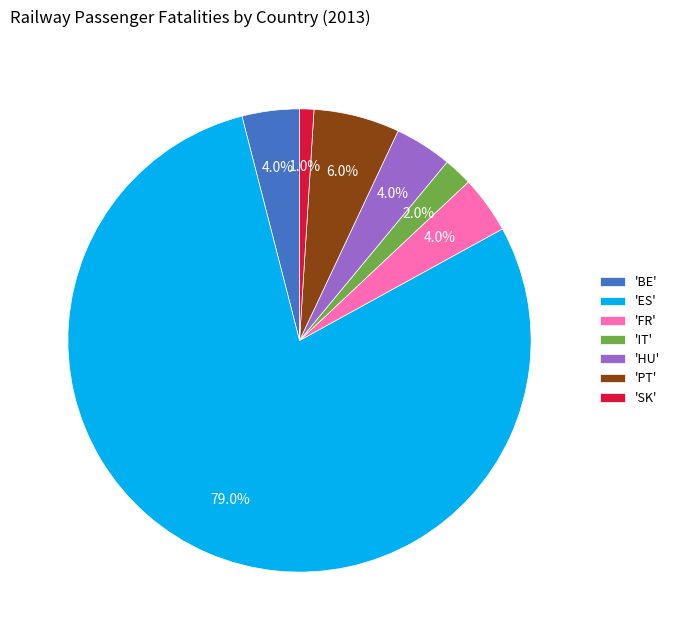

Combined, do 'HU' and 'BE' account for over 50%?

No